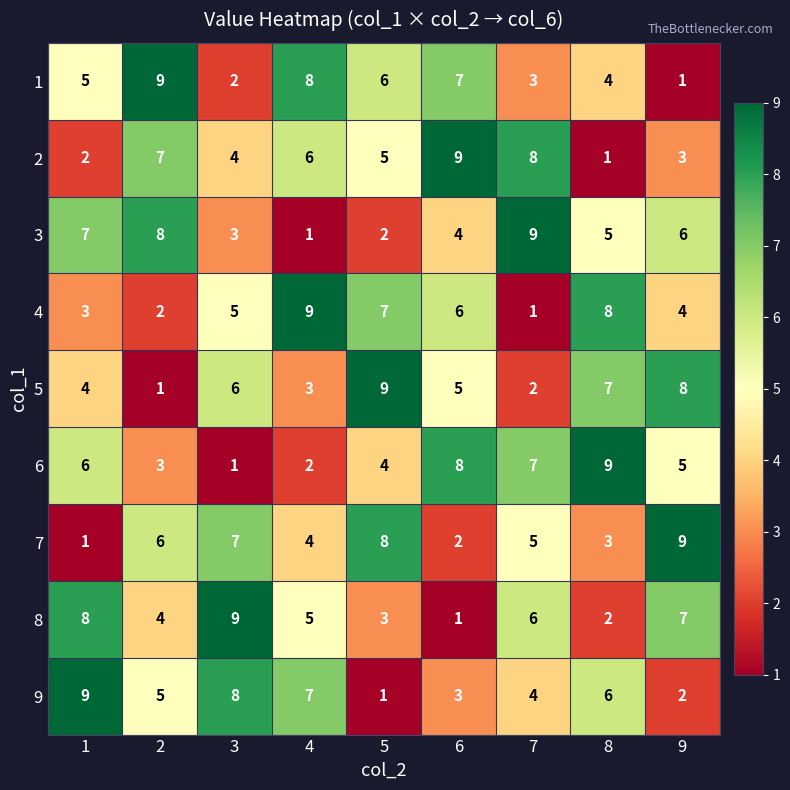

Rank the series at 7 from highest to lowest value.

3, 2, 6, 8, 7, 9, 1, 5, 4